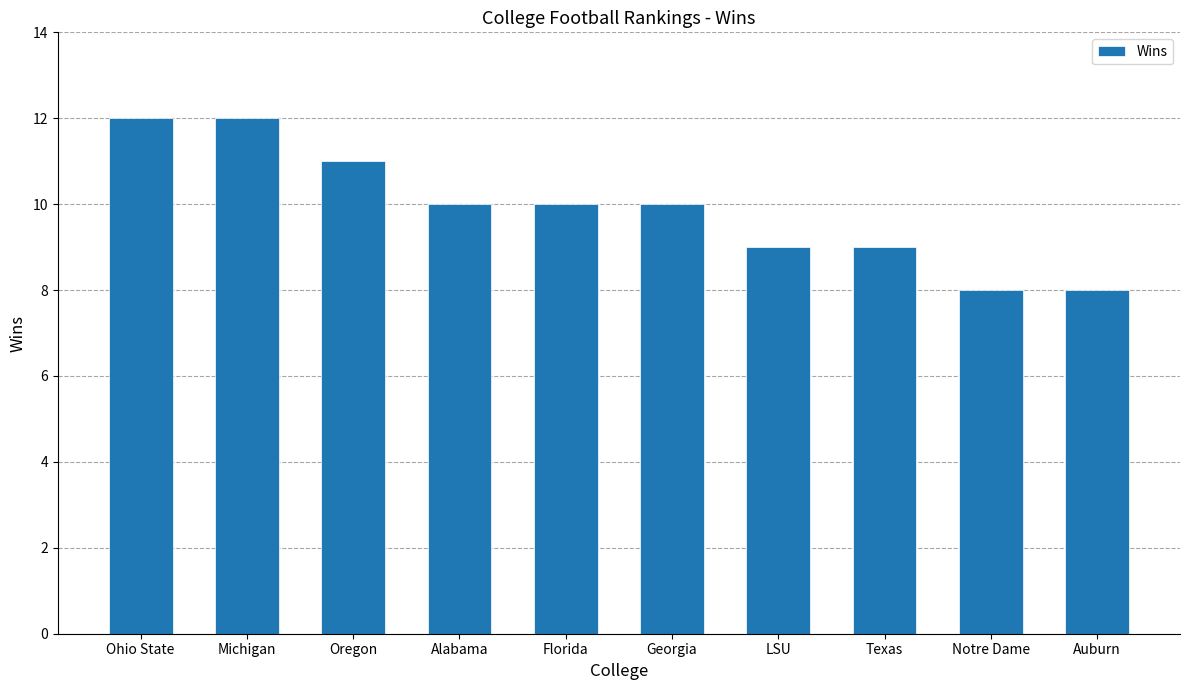

What is the approximate value at Notre Dame?

8